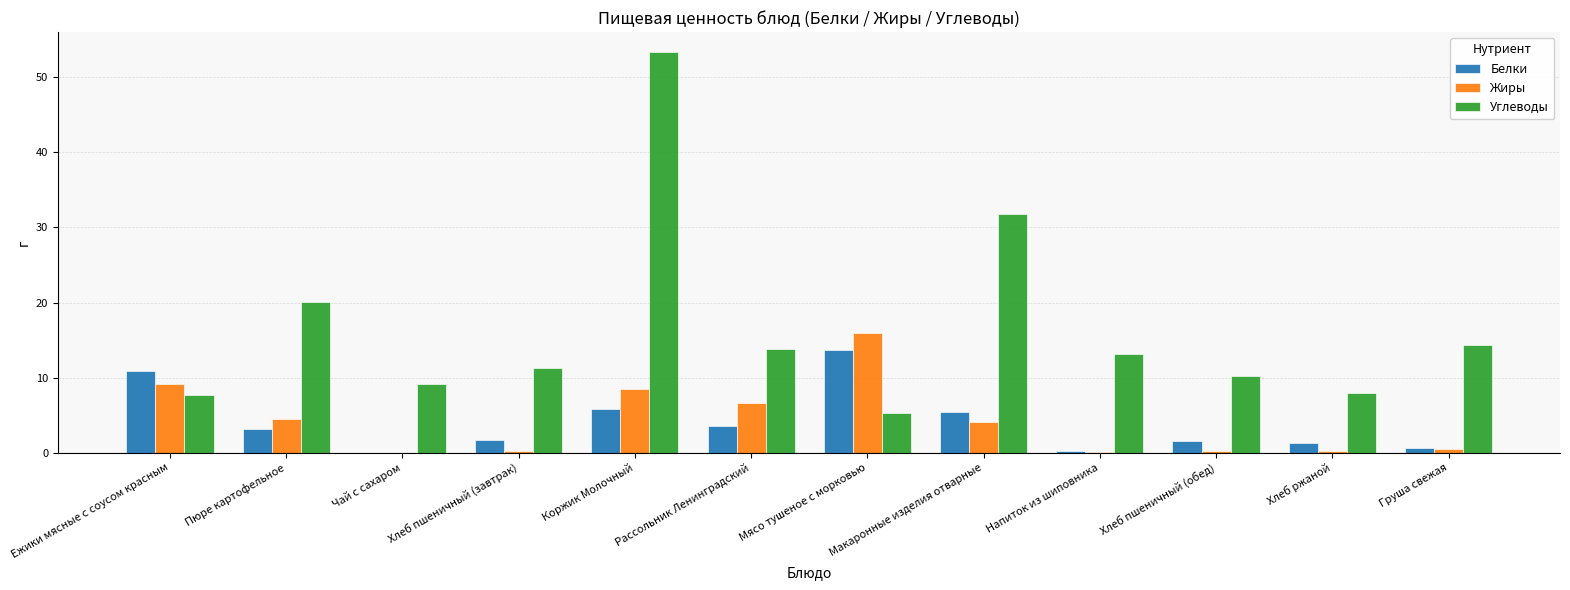

What is the approximate value of Жиры at Пюре картофельное?

4.5